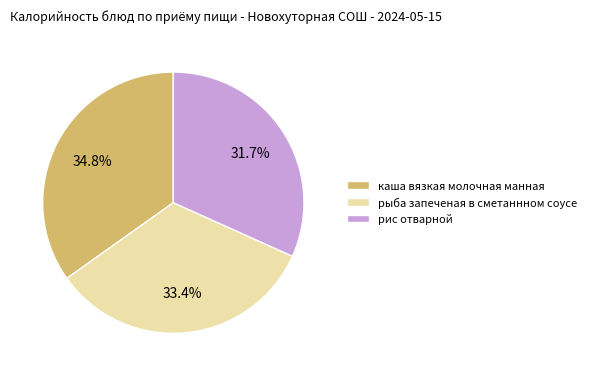

Which has a higher value, каша вязкая молочная манная or рыба запеченая в сметаннном соусе?

каша вязкая молочная манная